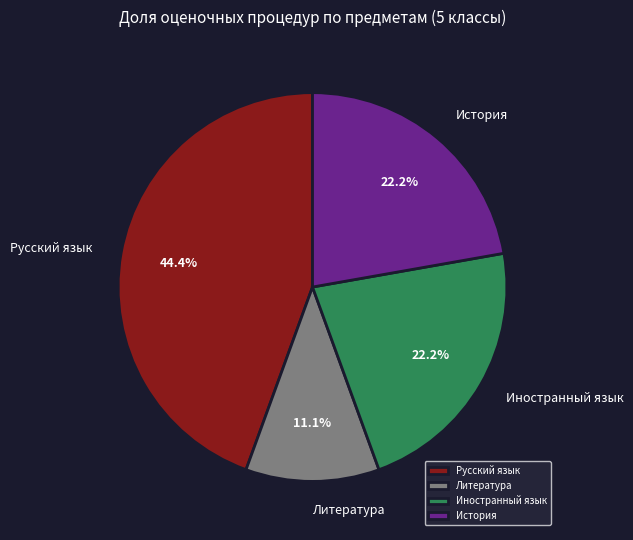

What percentage do Русский язык and Литература together represent?

55.6%